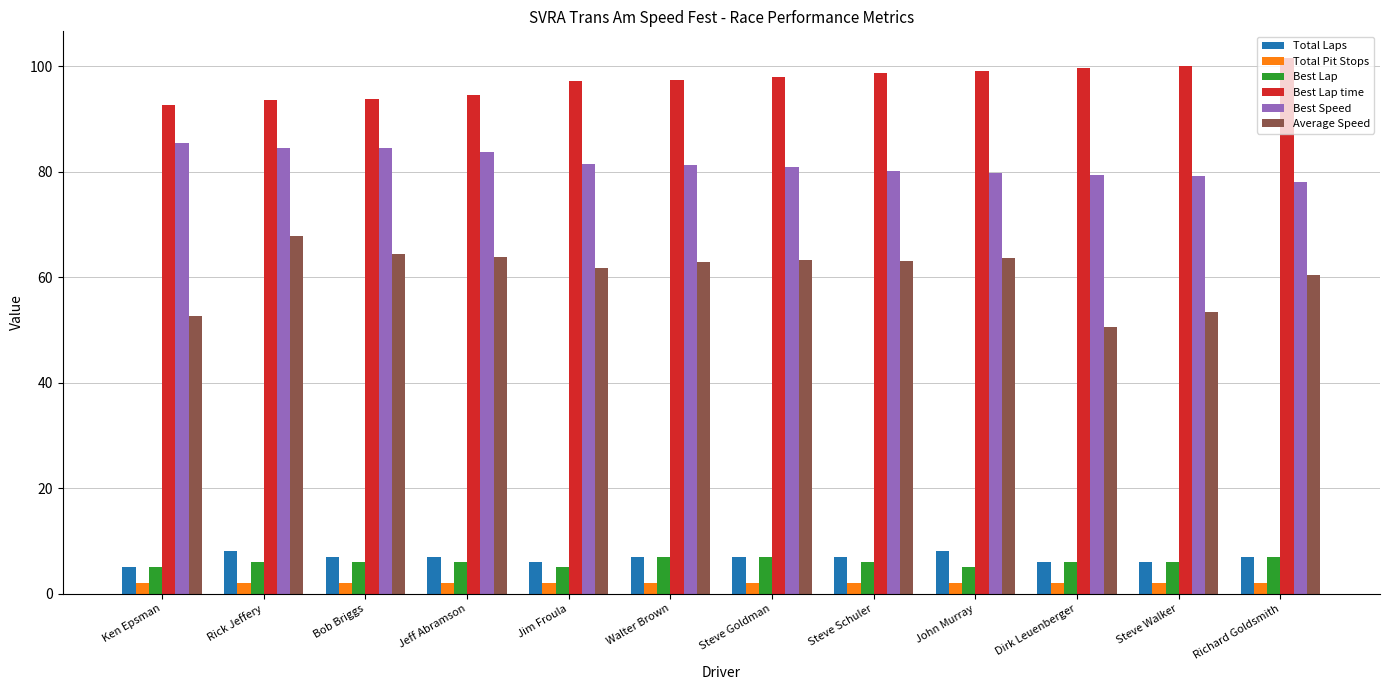

Count the number of categories in the chart.

12